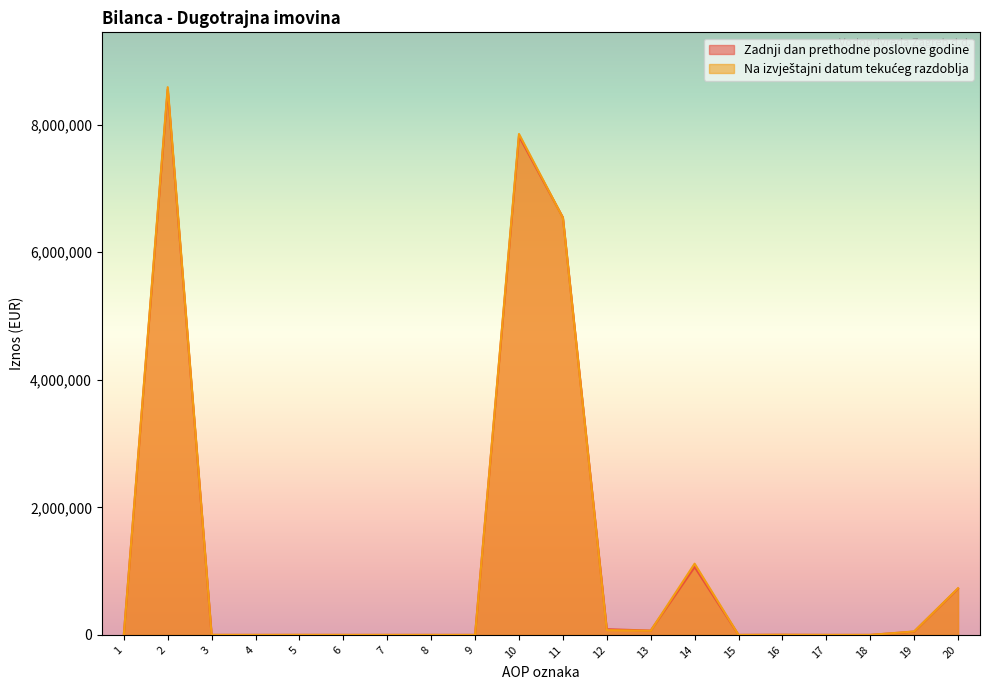

How many values in the Zadnji dan prethodne poslovne godine series exceed 0?

9